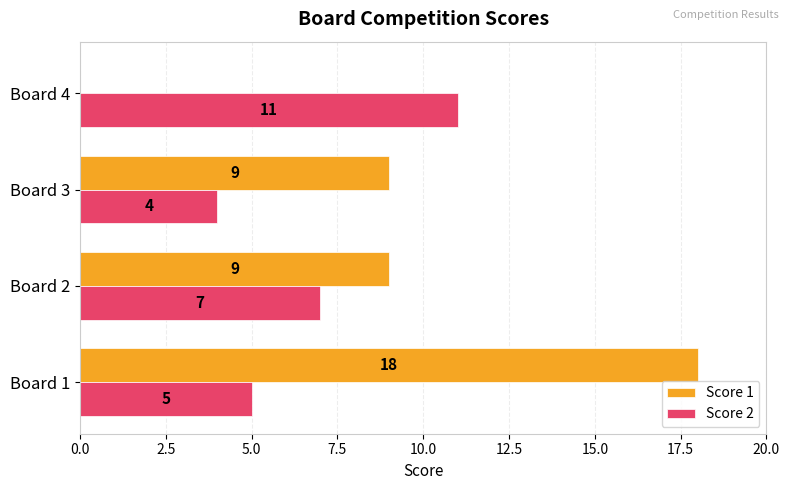

What is the maximum value for Score 2?

11